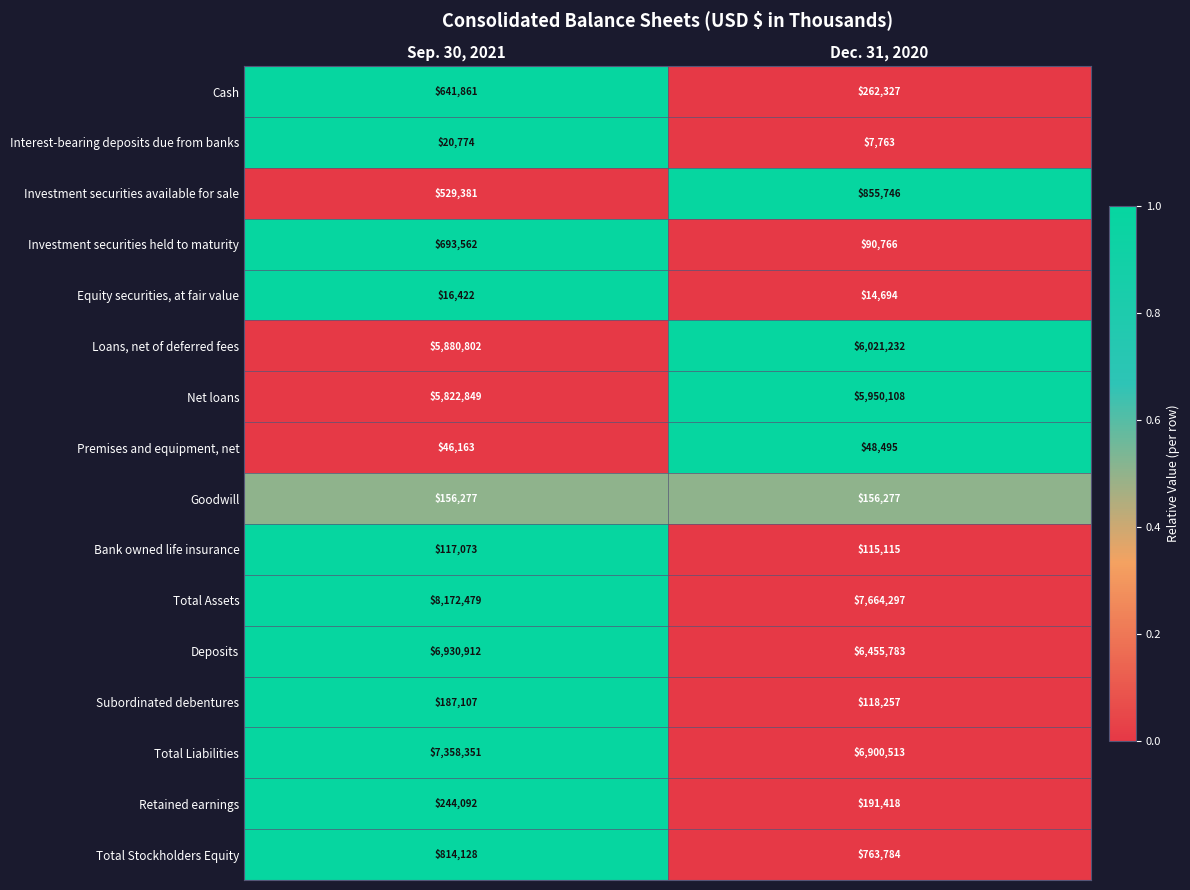

The Bank owned life insurance series shows 79259 at Sep. 30, 2021. True or false?

False